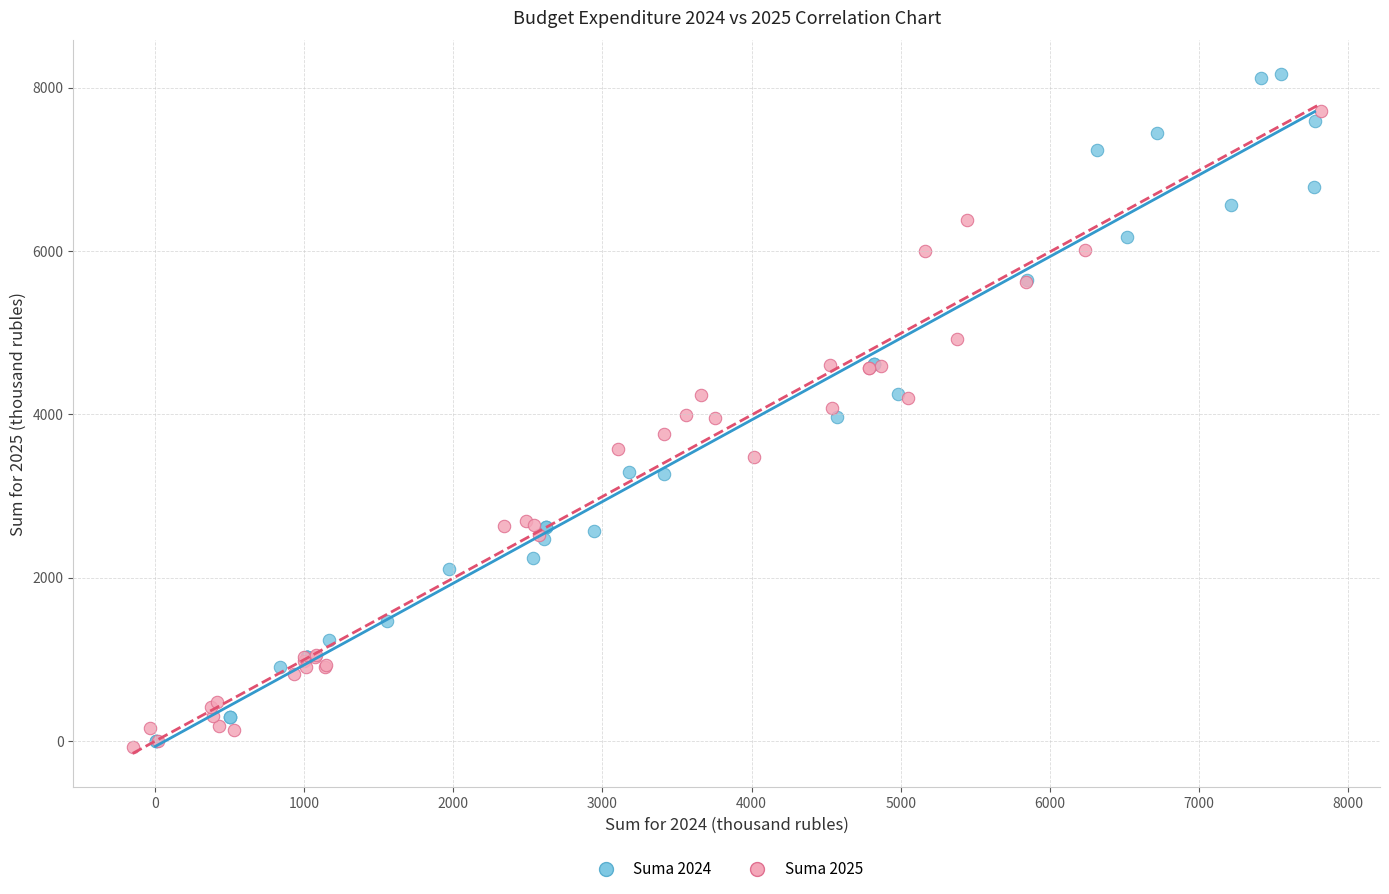

Which series contains the lowest Y value?

Suma 2025